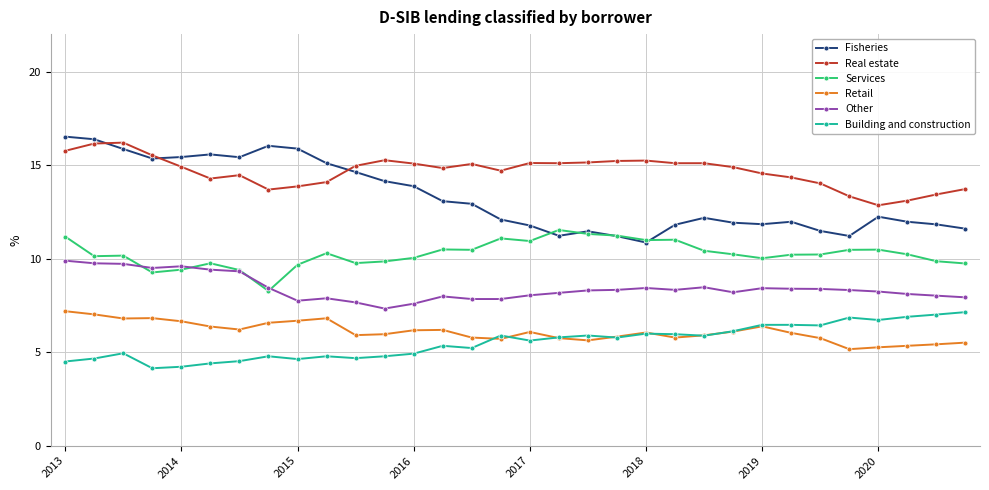

True or false: Other and Retail cross at least once.

False